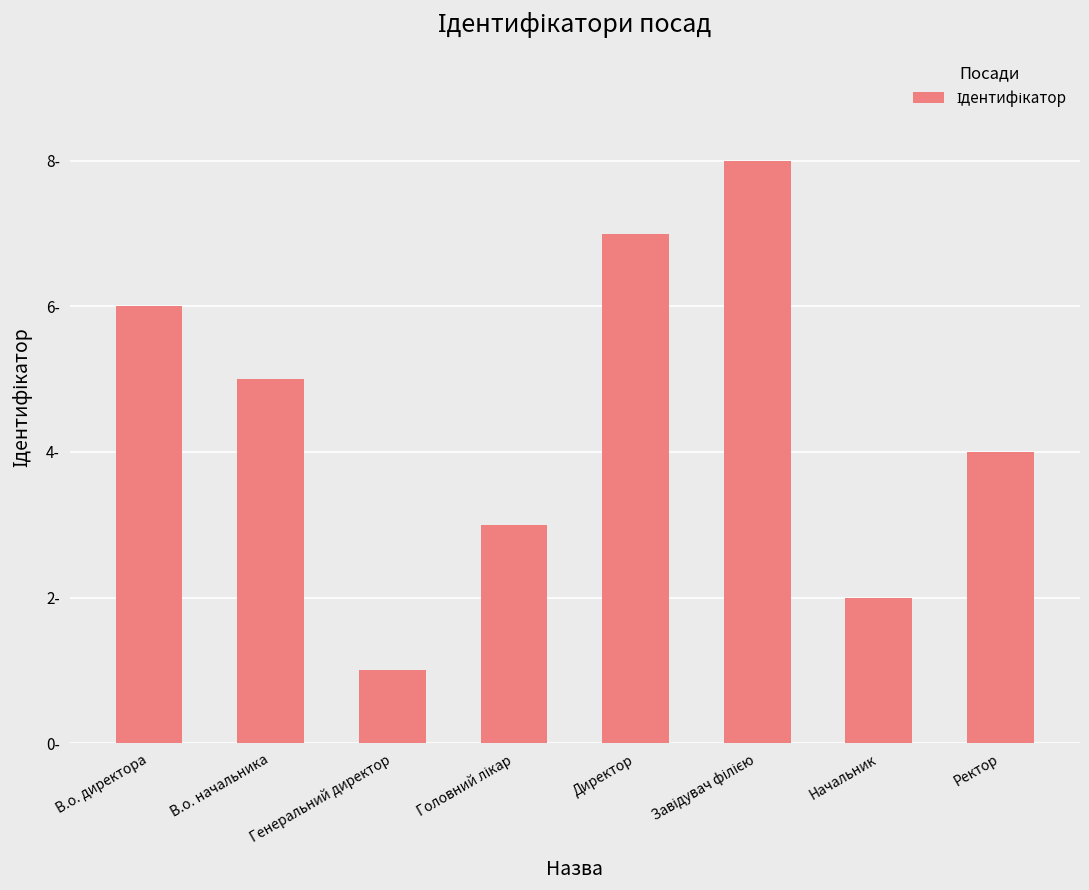

What is the ratio of the value at Директор to the value at Головний лікар?

2.3